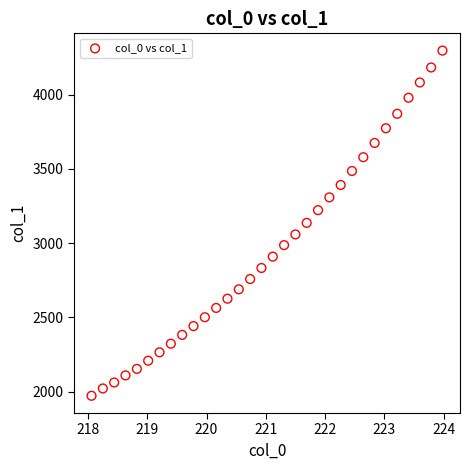

What is the range of Y values (max minus min)?

2325.4